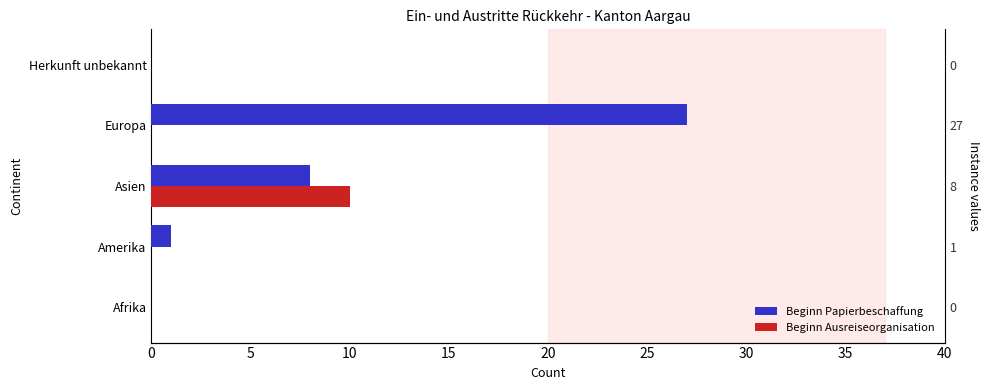

The value of Beginn Ausreiseorganisation at Europa is 0. True or false?

True